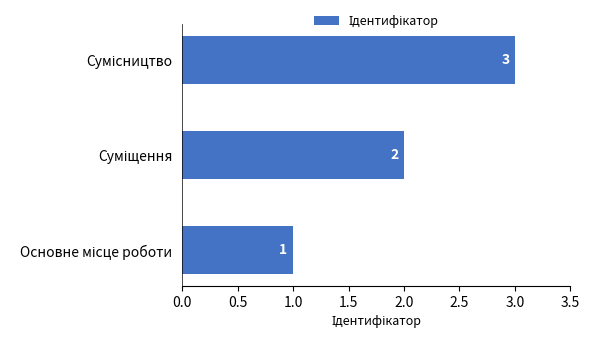

What is the sum of all values?

6